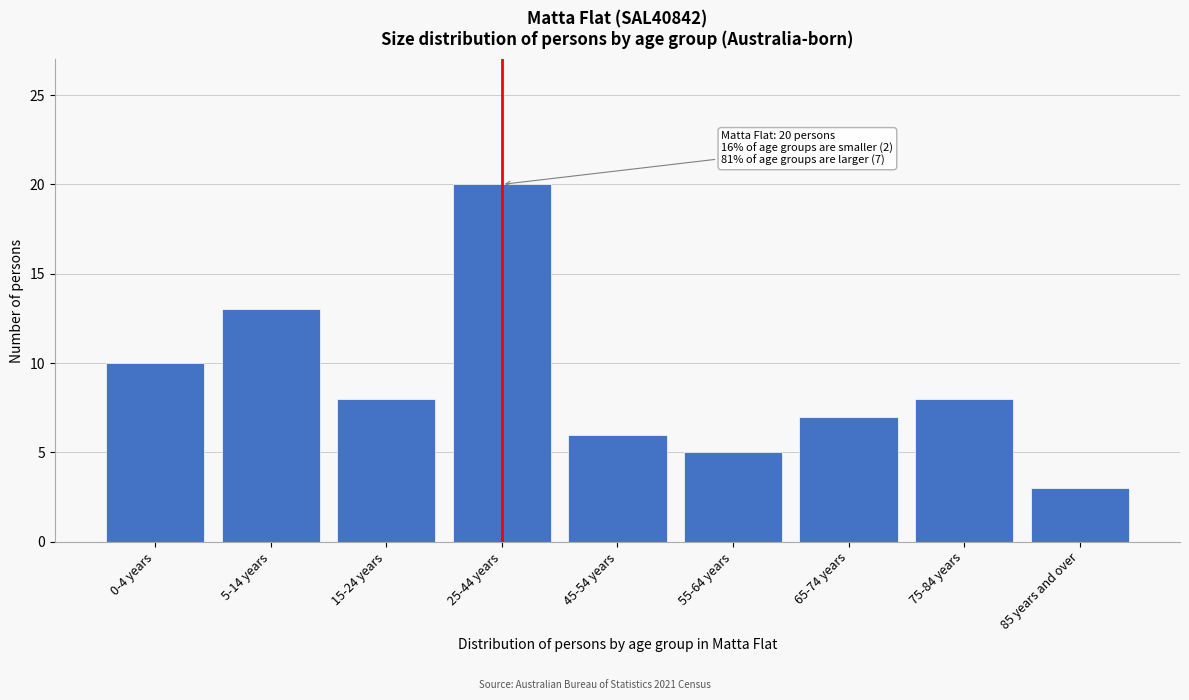

Reading left to right, transcribe all the data shown in this chart.

0-4 years=10	5-14 years=13	15-24 years=8	25-44 years=20	45-54 years=6	55-64 years=5	65-74 years=7	75-84 years=8	85 years and over=3